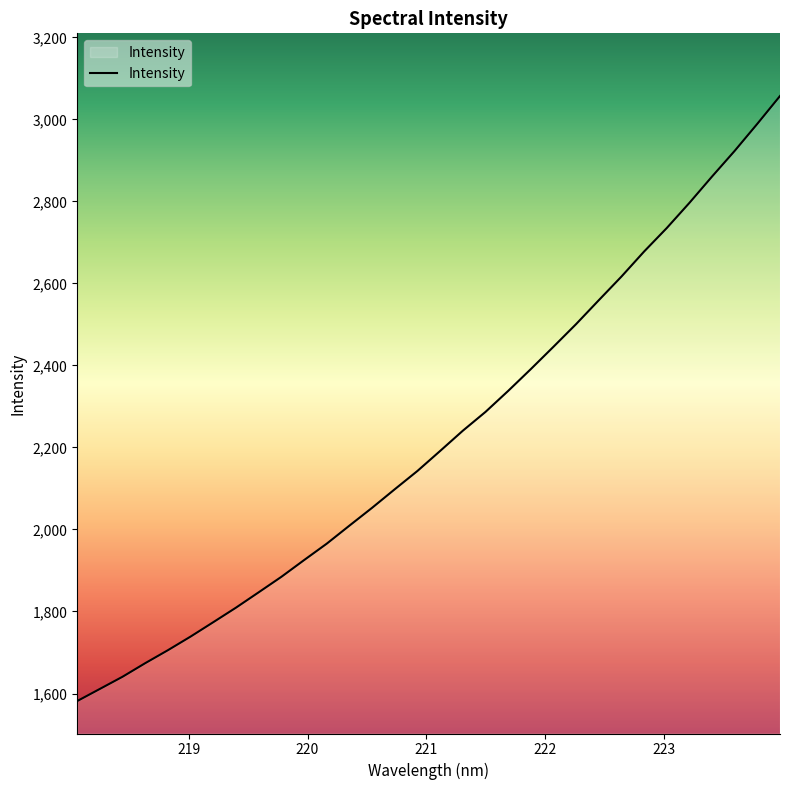

What is the difference between the maximum and minimum values?

1475.7